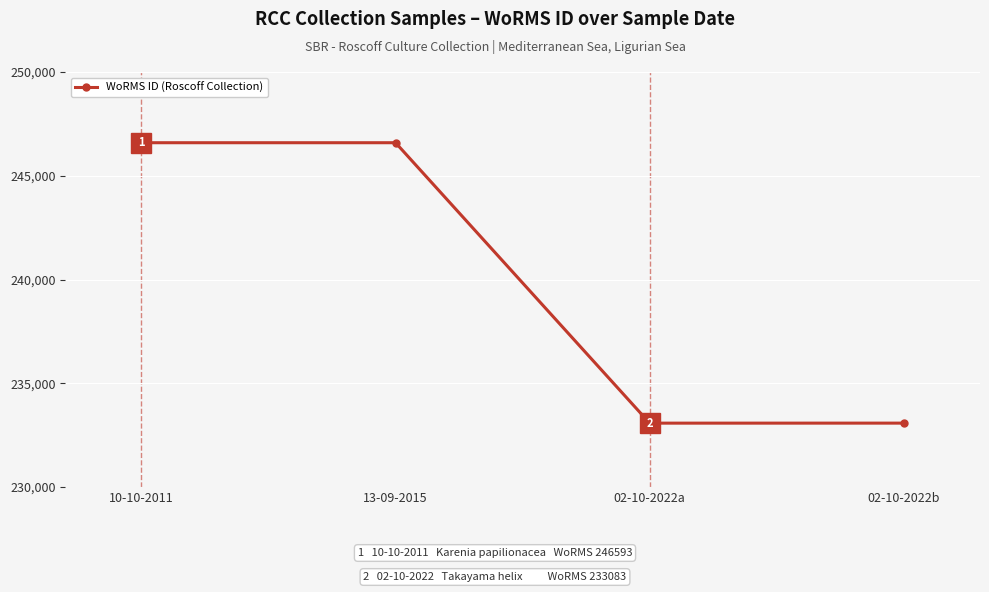

What is the ratio of the value at 10-10-2011 to the value at 02-10-2022a?

1.1